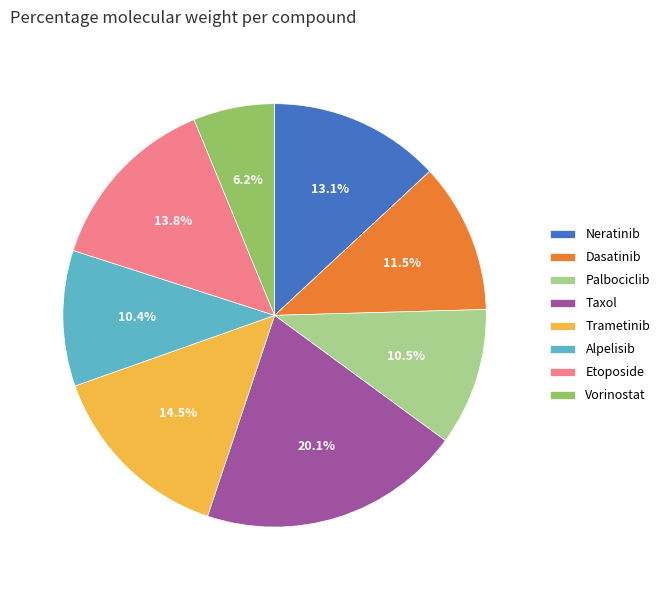

Combined, do Vorinostat and Taxol account for over 50%?

No